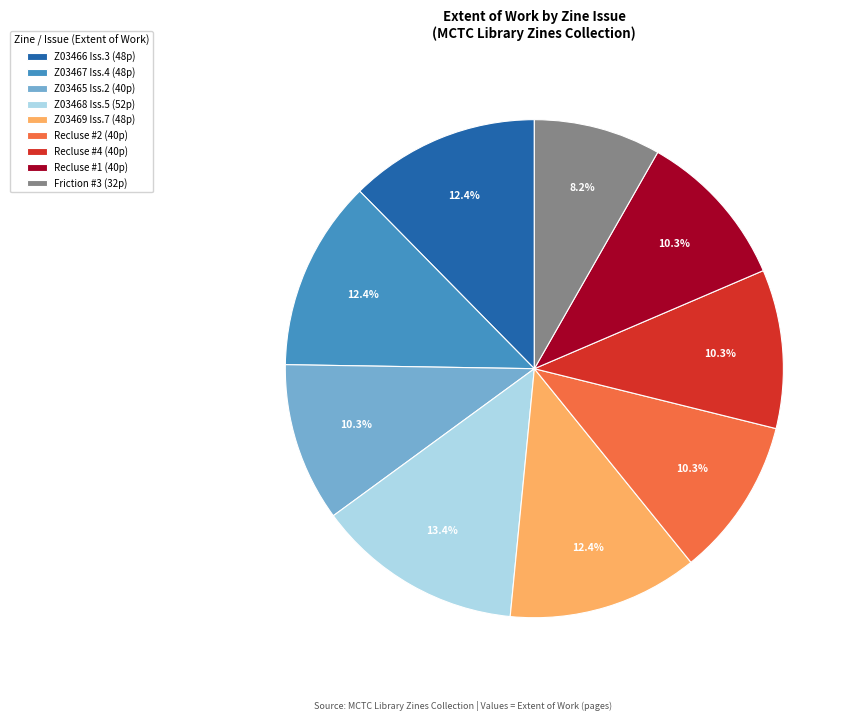

Does Recluse #4 (40p) represent more than half of the total?

No